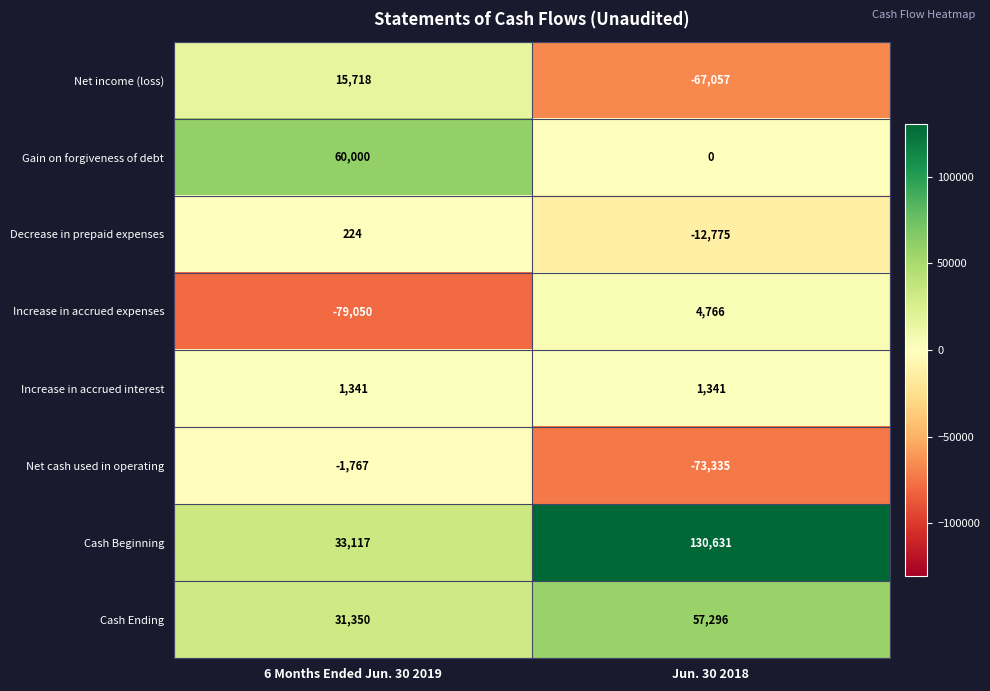

What is the difference between the maximum and minimum values in the Net cash used in operating series?

71568